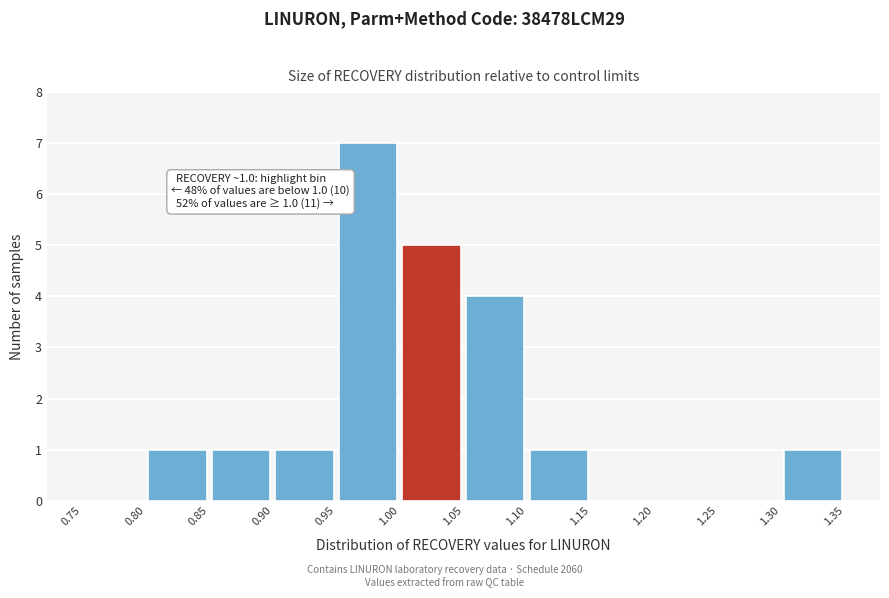

Over which range of the x-axis is the bar tallest?

0.95 to 1.00